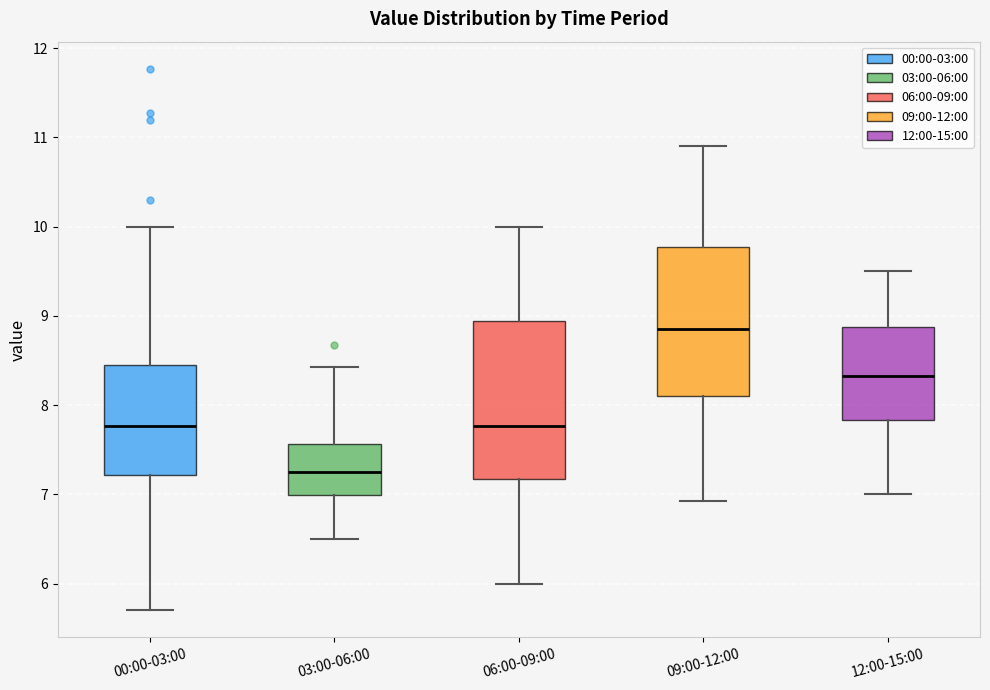

Reading left to right, transcribe this box plot: for each box, give where its median line is, the range the box spans, and where its two whiskers end, as read against the y-axis. The values are not printed on the chart, so give them approximately, as read against the axis.

00:00-03:00: median 7.8, box 7.2 to 8.5, whiskers 5.7 to 10.0
03:00-06:00: median 7.3, box 7.0 to 7.6, whiskers 6.5 to 8.4
06:00-09:00: median 7.8, box 7.2 to 8.9, whiskers 6.0 to 10.0
09:00-12:00: median 8.9, box 8.1 to 9.8, whiskers 6.9 to 10.9
12:00-15:00: median 8.3, box 7.8 to 8.9, whiskers 7.0 to 9.5